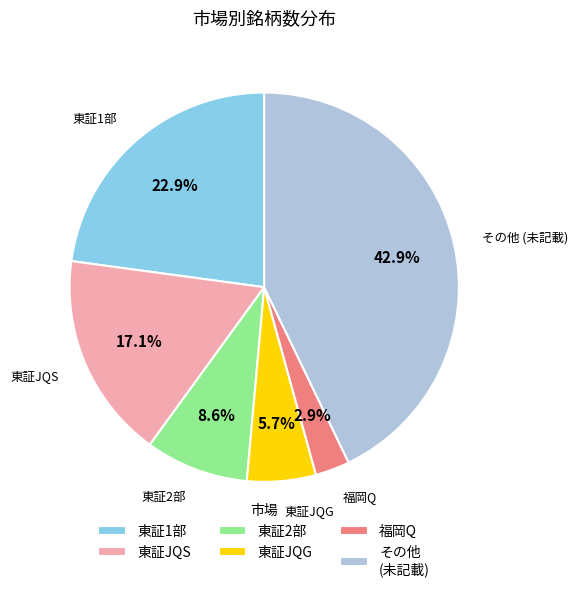

Which slice is the largest?

その他 (未記載)